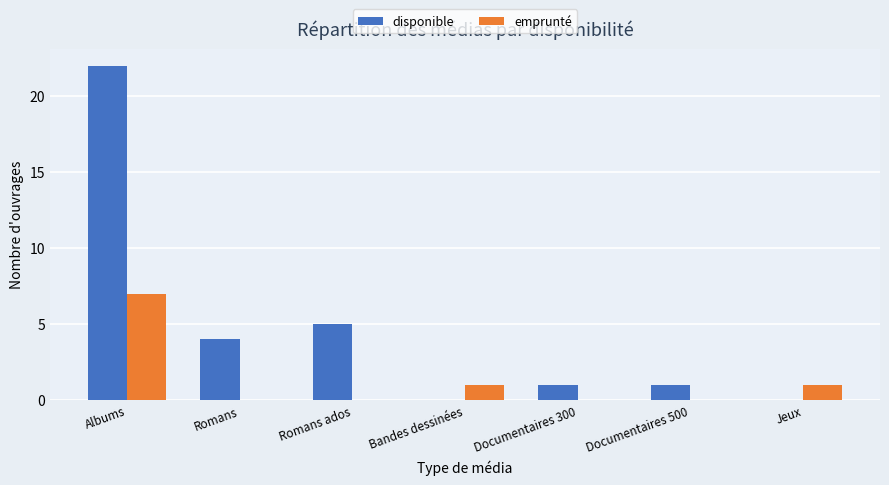

Reading left to right, what are all the values shown in this chart?

disponible: Albums=22	Romans=4	Romans ados=5	Bandes dessinées=0	Documentaires 300=1	Documentaires 500=1	Jeux=0
emprunté: Albums=7	Romans=0	Romans ados=0	Bandes dessinées=1	Documentaires 300=0	Documentaires 500=0	Jeux=1